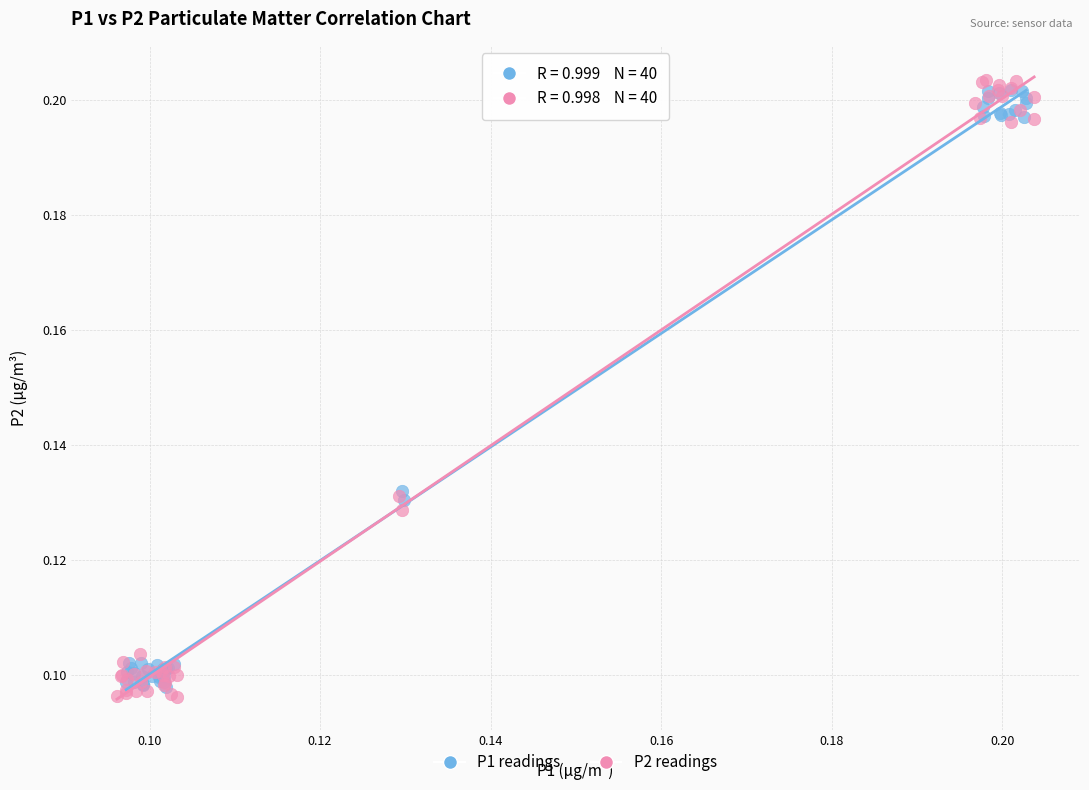

Which series contains the lowest Y value?

P2 readings